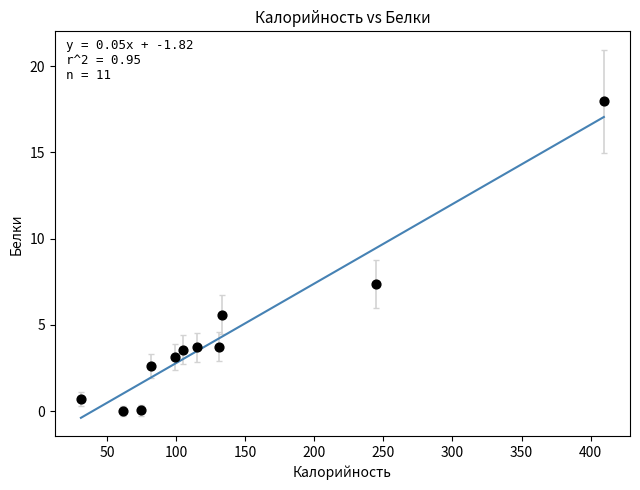

What Y value in the scatter plot is closest to 8?

7.4